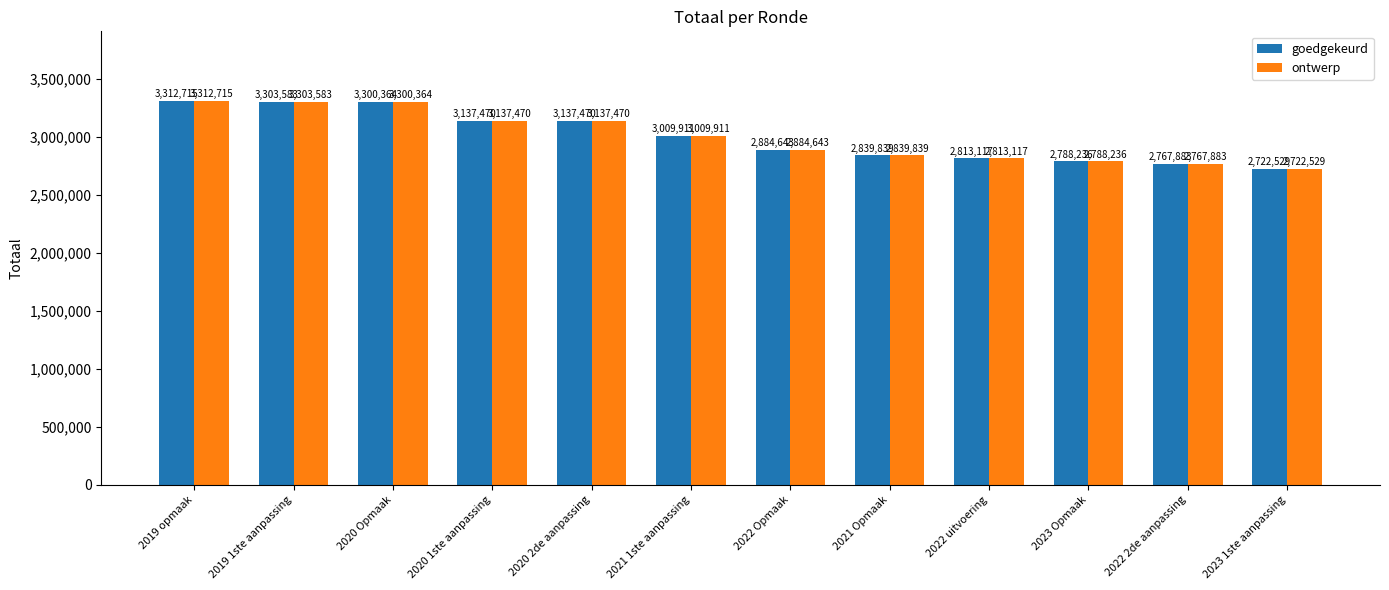

What is the sum of all goedgekeurd values?

36017760